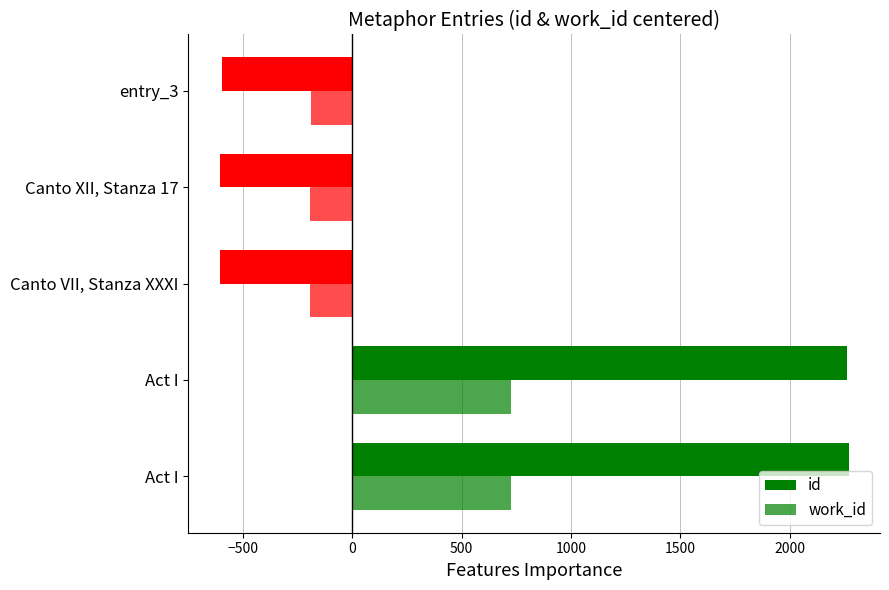

Which series has the widest spread of values?

id